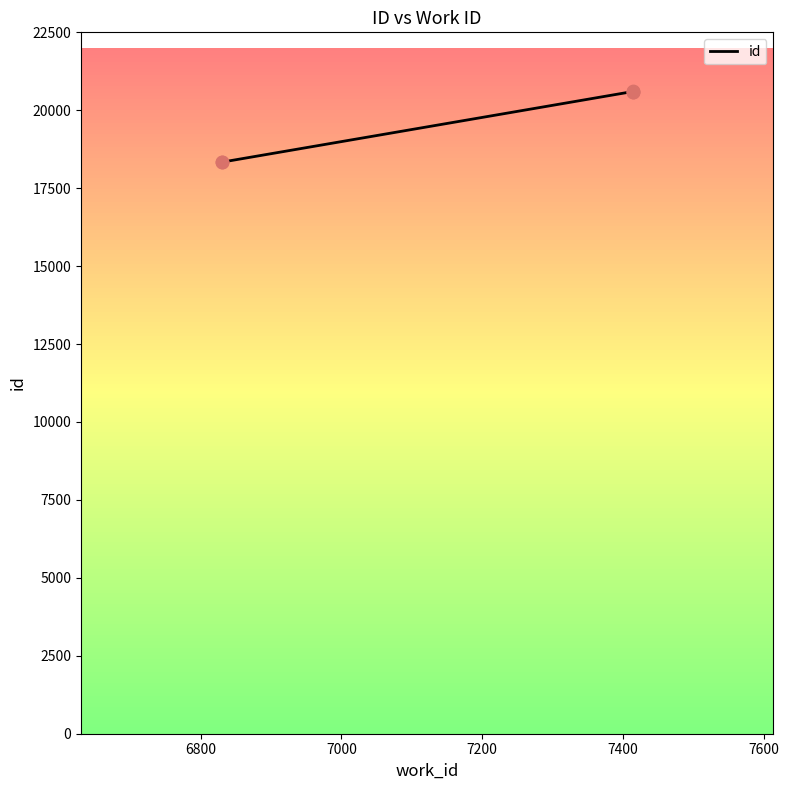

What is the ratio of the value at 7400 to the value at 6800?

1.1